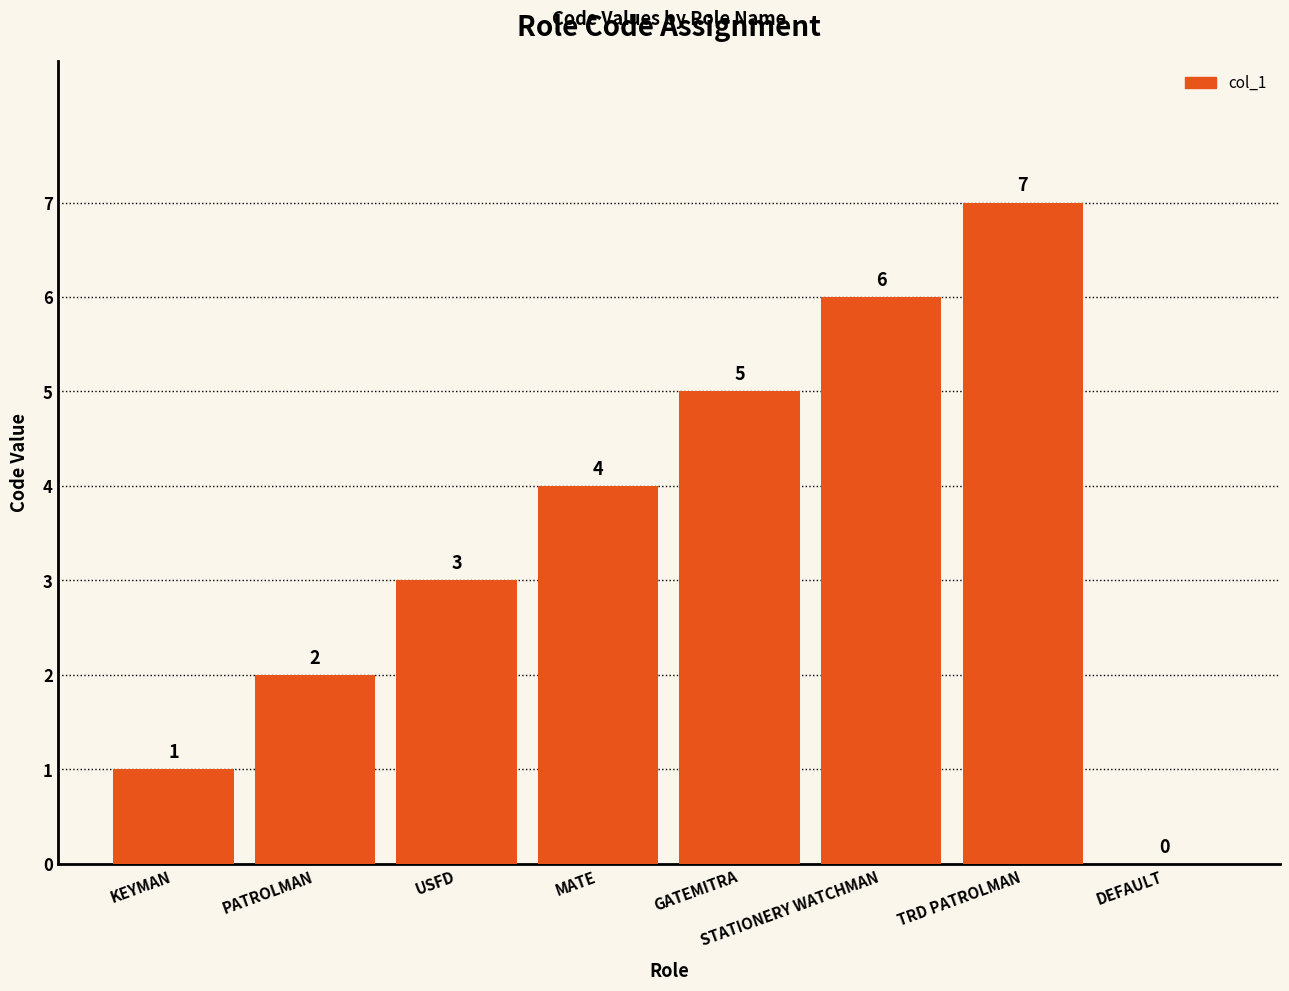

How many series are shown in this chart?

1